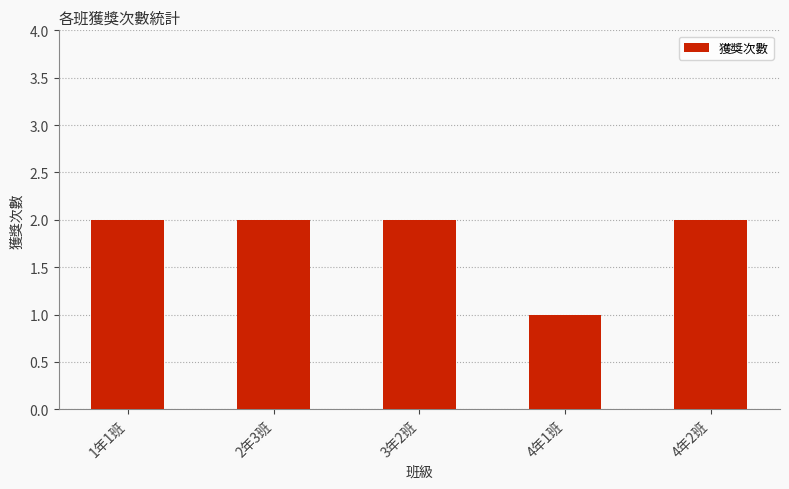

How many categories are shown in the chart?

5